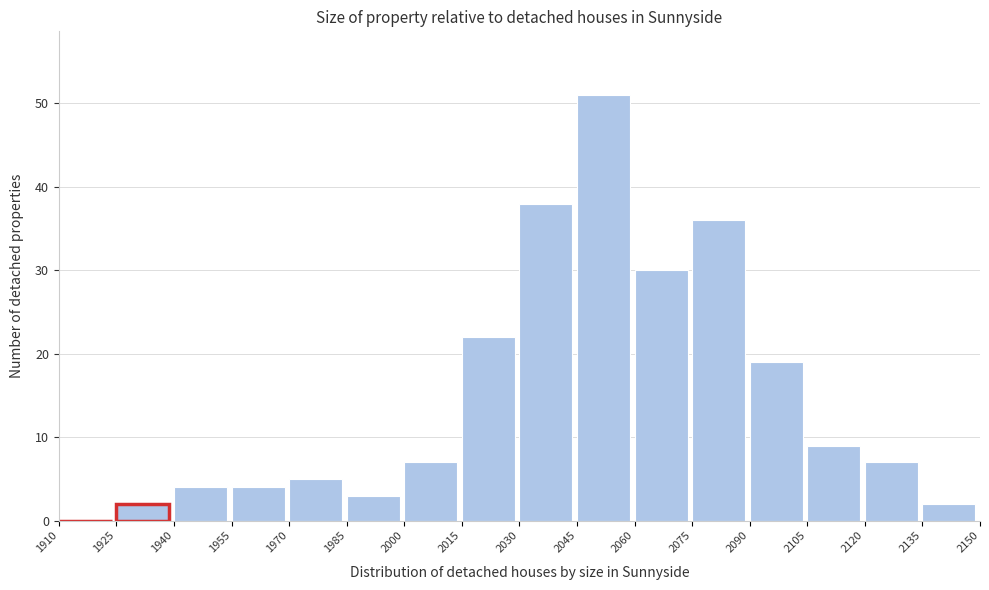

What is the height of the bar covering 2030 to 2045 on the x-axis? The values are not printed on the chart, so give them approximately, as read against the axis.

38